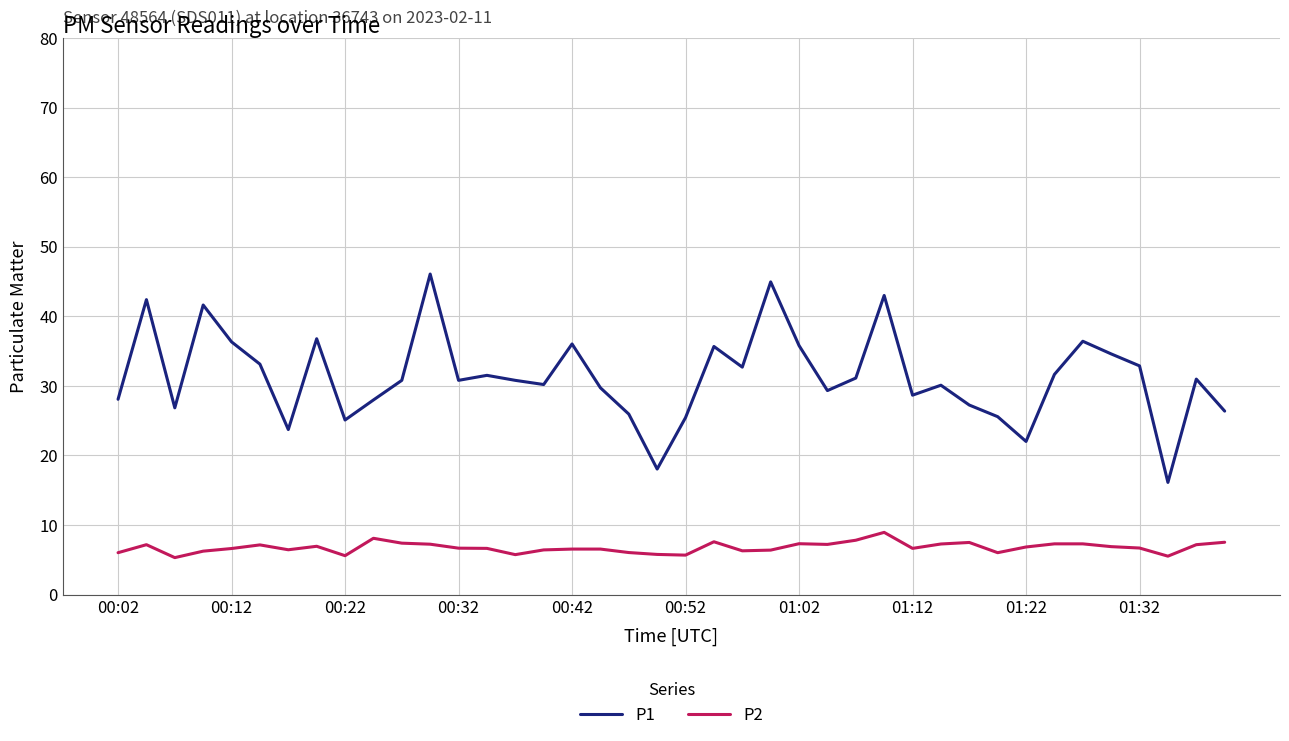

What is the difference between the maximum and minimum values in the P2 series?

3.6